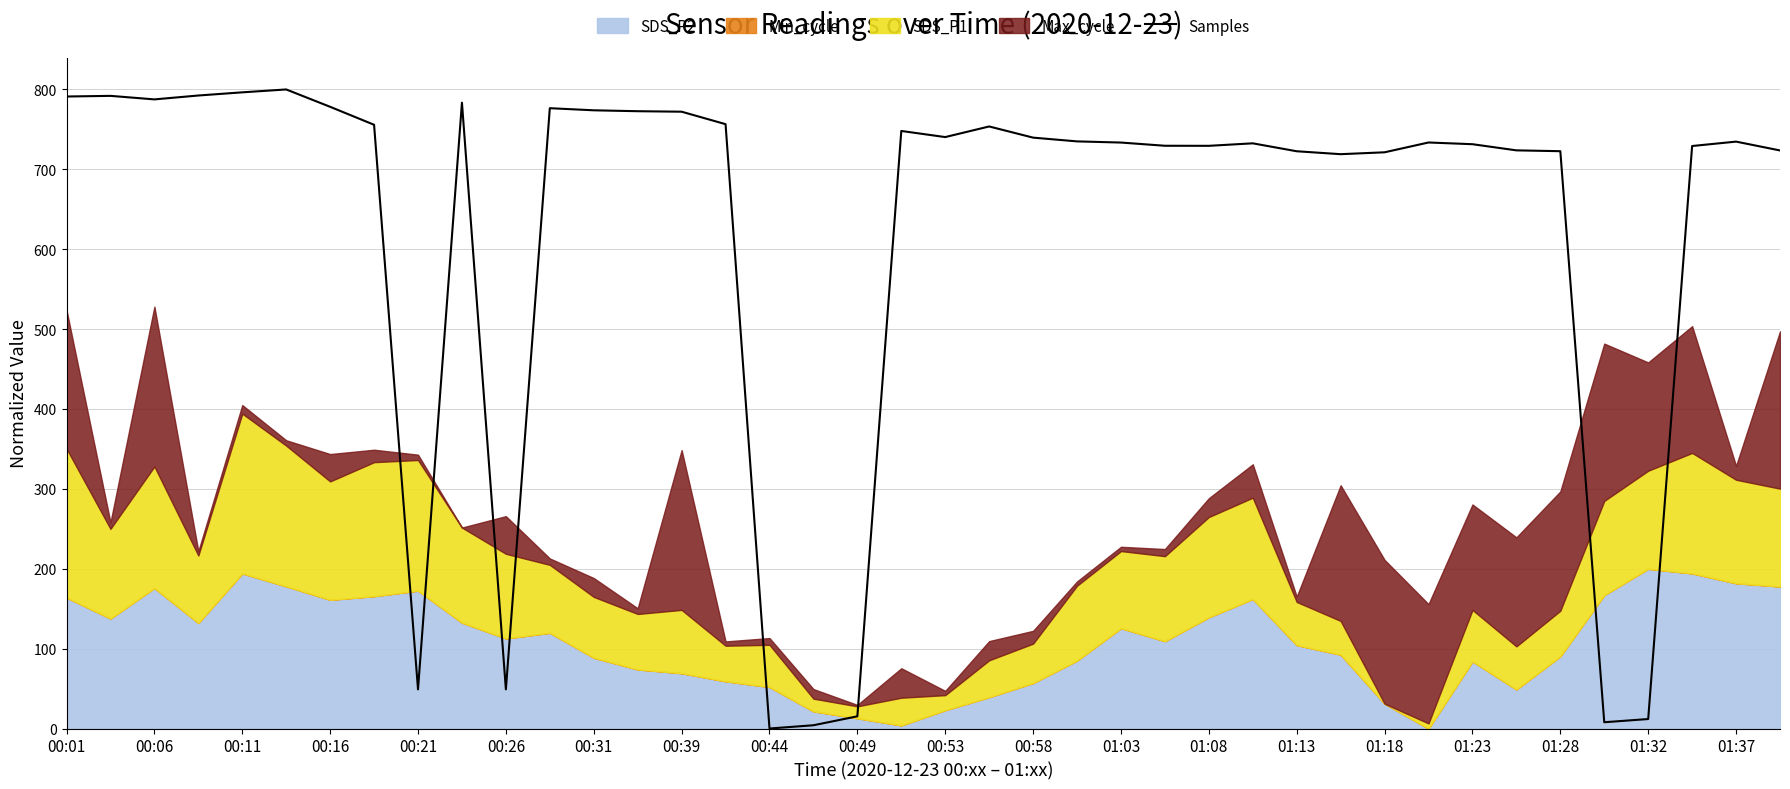

What is the highest value of the Samples series?

800.0